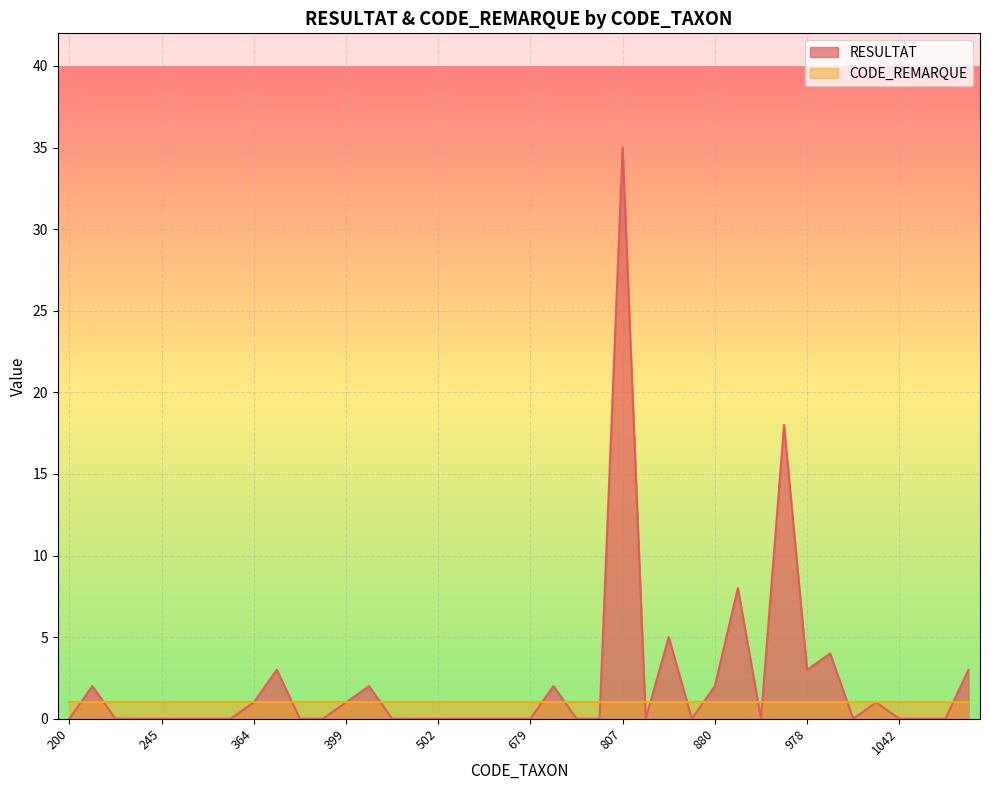

List the labels in order of value, largest first.

807, 933, 892, 861, 1025, 383, 978, 1087, 223, 451, 682, 880, 364, 399, 1030, 200, 224, 239, 245, 311, 312, 317, 390, 391, 457, 496, 502, 509, 619, 678, 679, 704, 721, 819, 872, 906, 1028, 1042, 1043, 1051